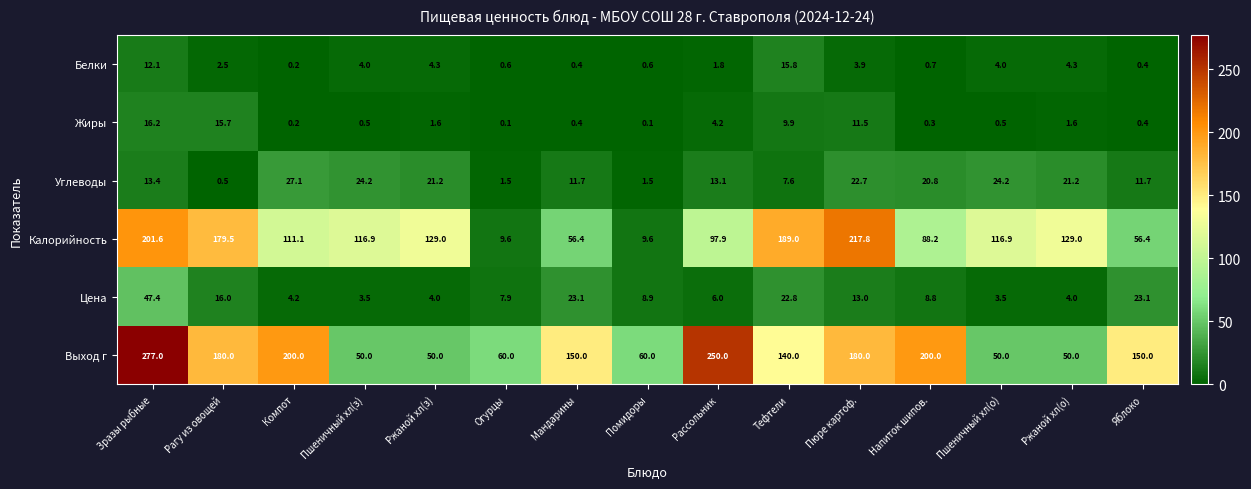

What is the difference between the maximum and second lowest values in the Цена series?

43.9